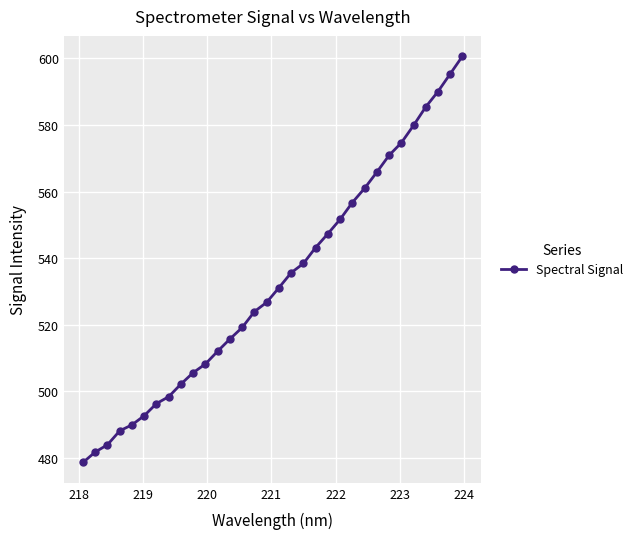

How many lines are shown in the chart?

1